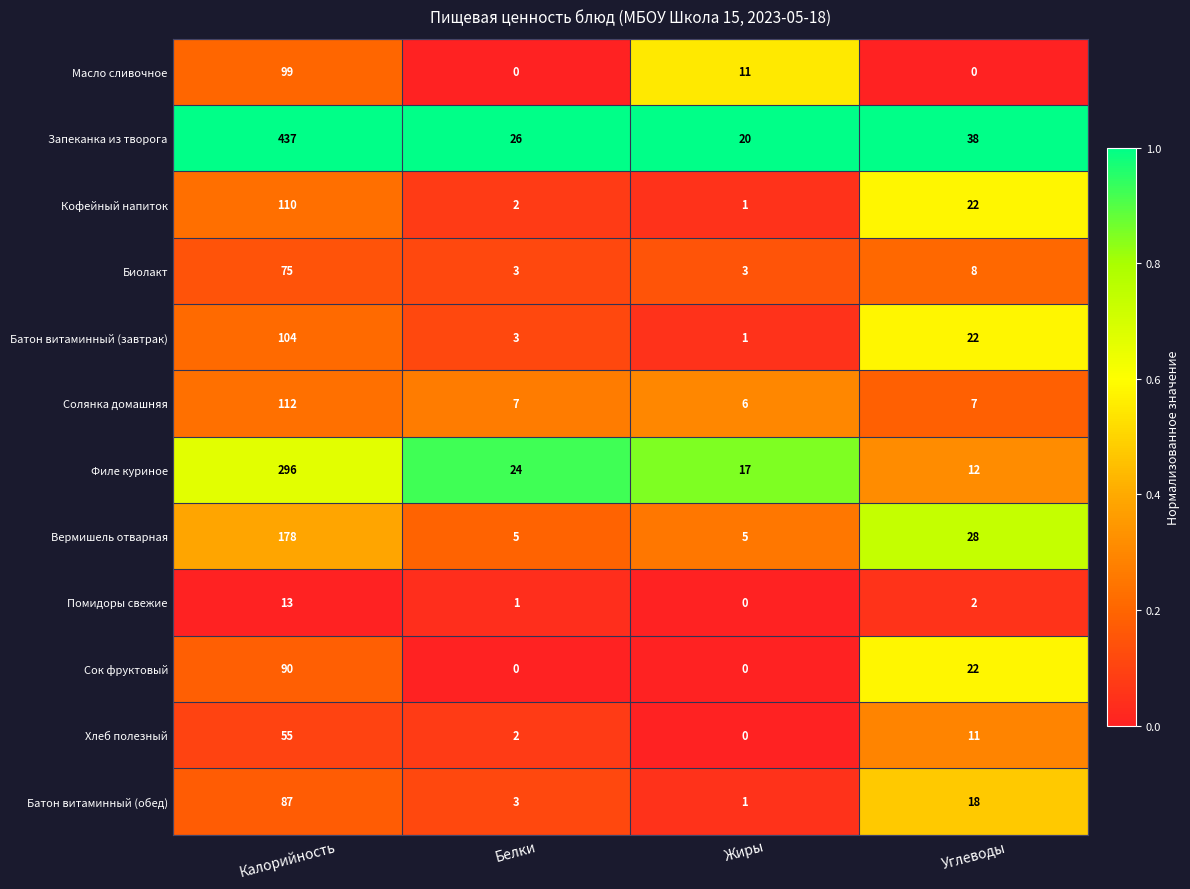

Which series has the largest total across all categories?

Запеканка из творога